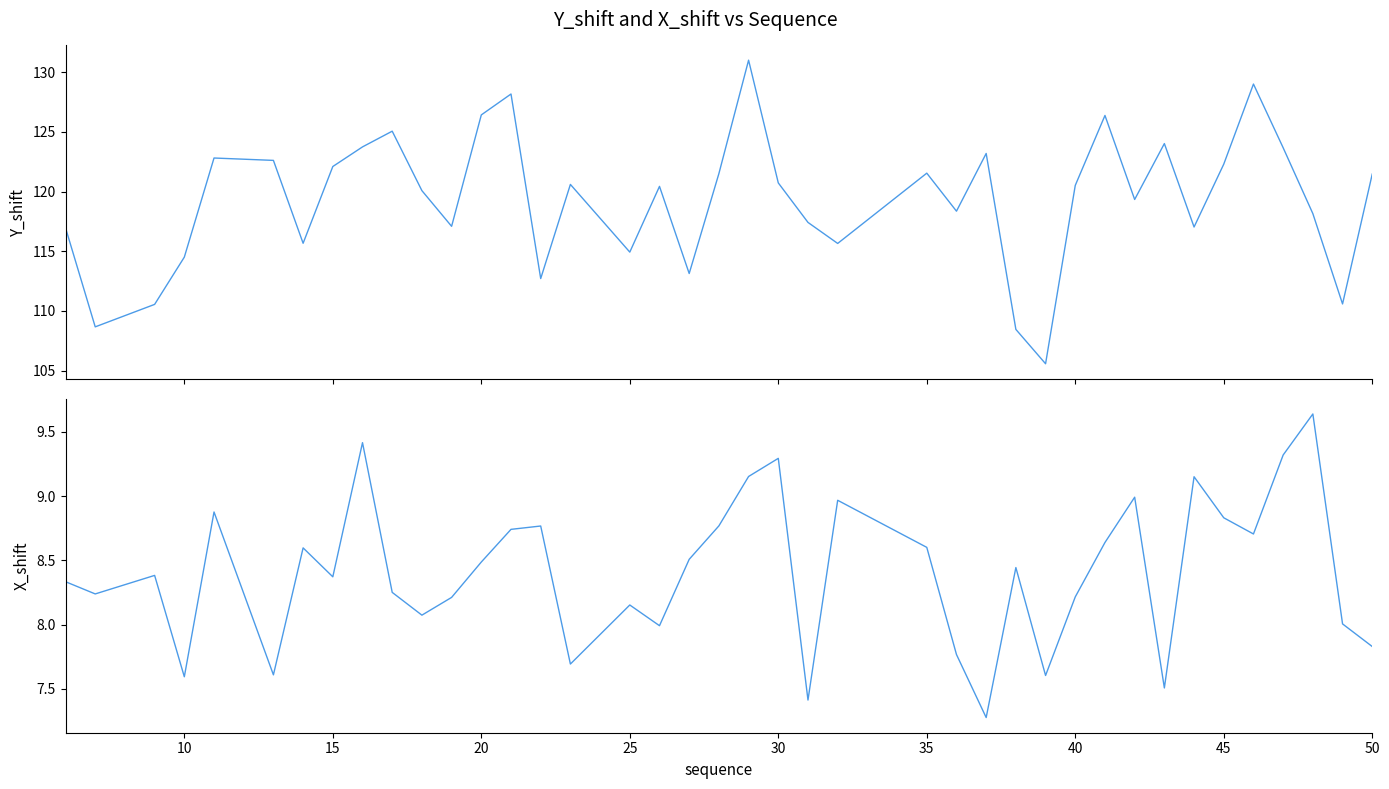

What are all the series names shown in the legend?

Y_shift, X_shift